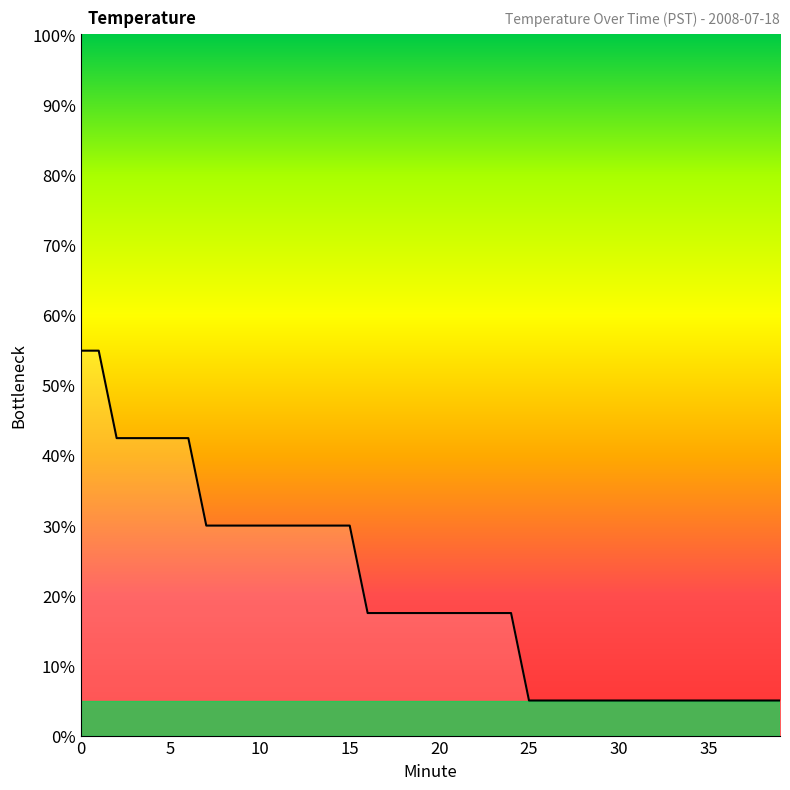

What is the minimum value shown in the chart?

5.0